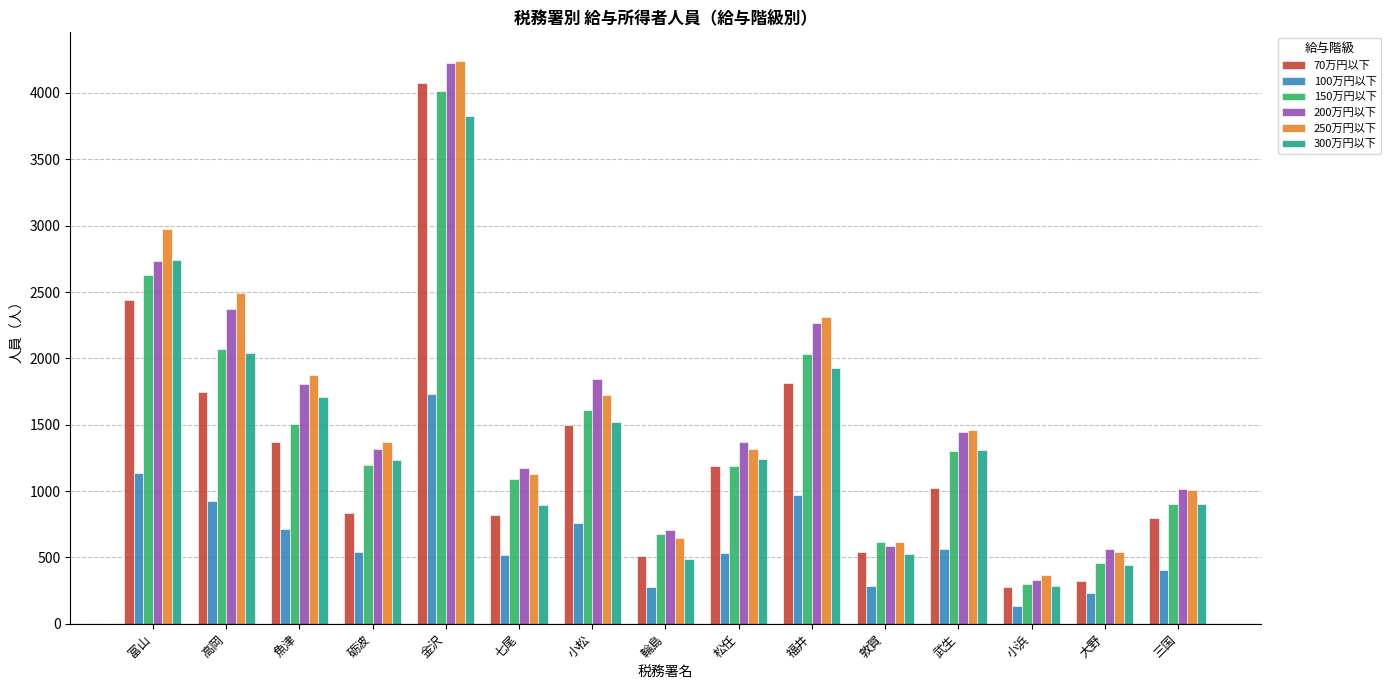

Is the value of 250万円以下 at 武生 greater than the value of 100万円以下 at 小浜?

Yes